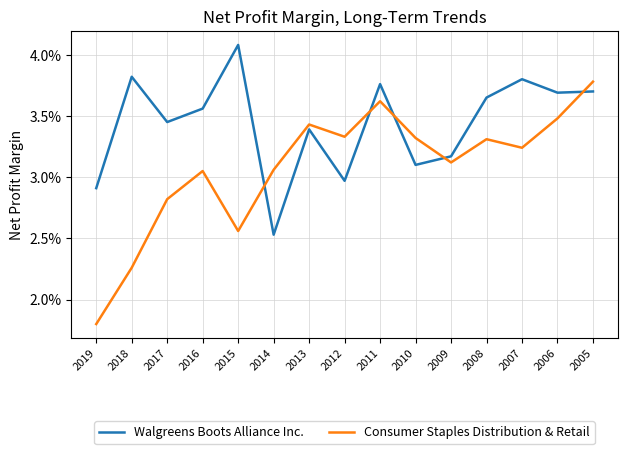

What are all the series names shown in the legend?

Walgreens Boots Alliance Inc., Consumer Staples Distribution & Retail